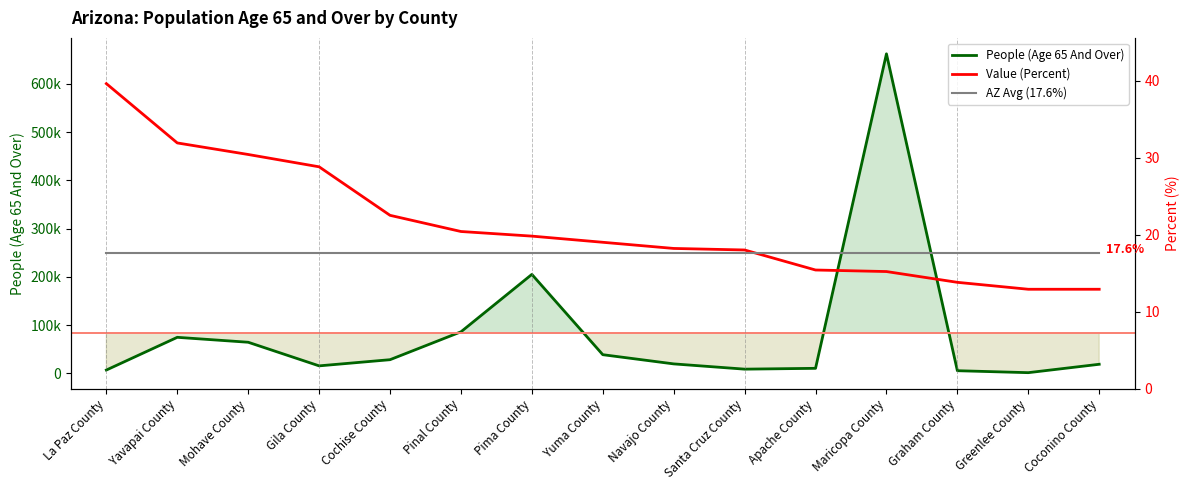

What is the difference between the maximum and minimum values in the Value (Percent) series?

26.7